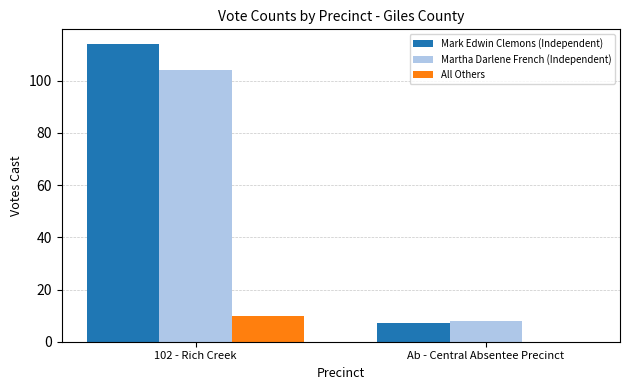

Where is Mark Edwin Clemons (Independent) nearest to the value 60?

Ab - Central Absentee Precinct